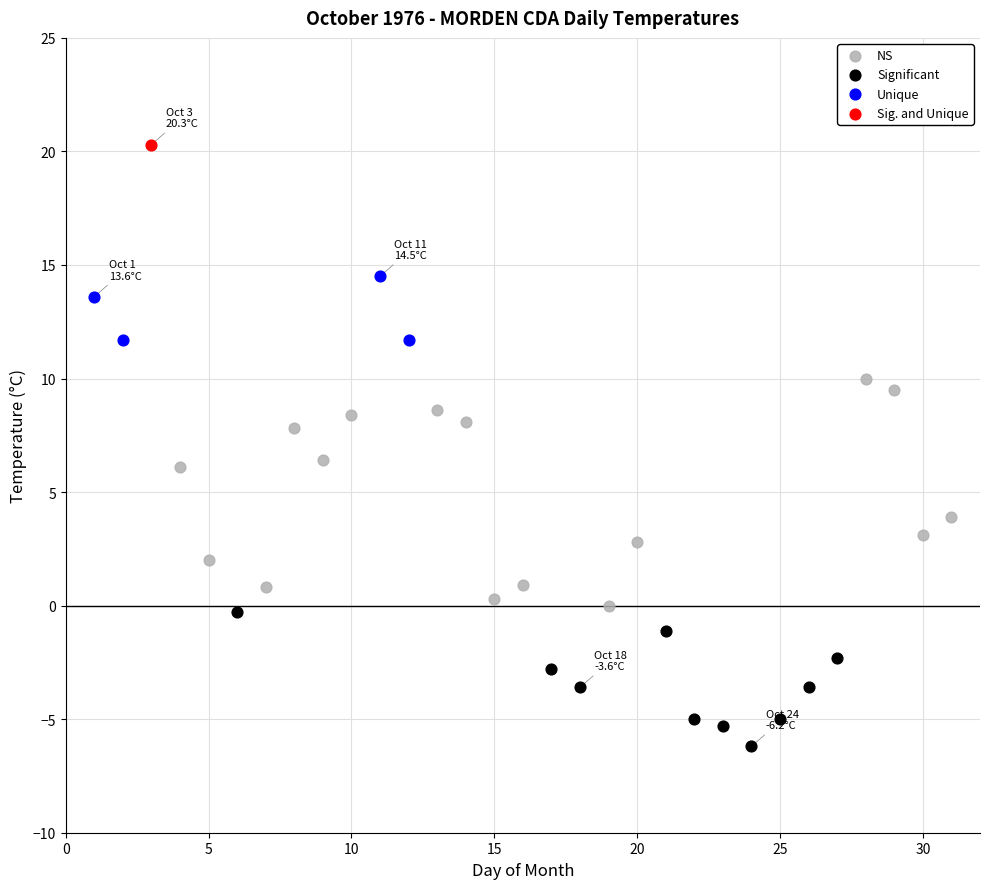

Which series contains the lowest Y value?

Significant